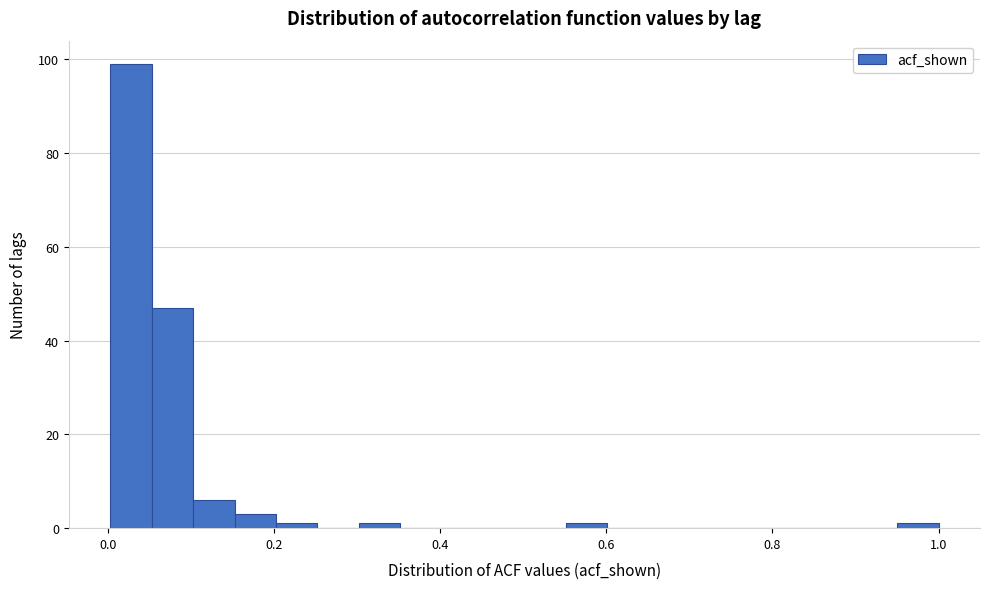

Read against the x-axis, roughly where is the centre of the tallest bar?

0.02